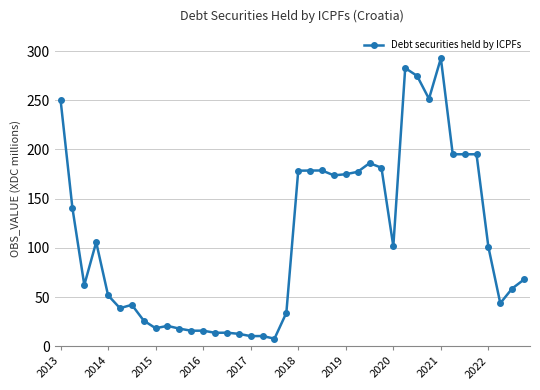

What is the greatest value displayed?

292.6